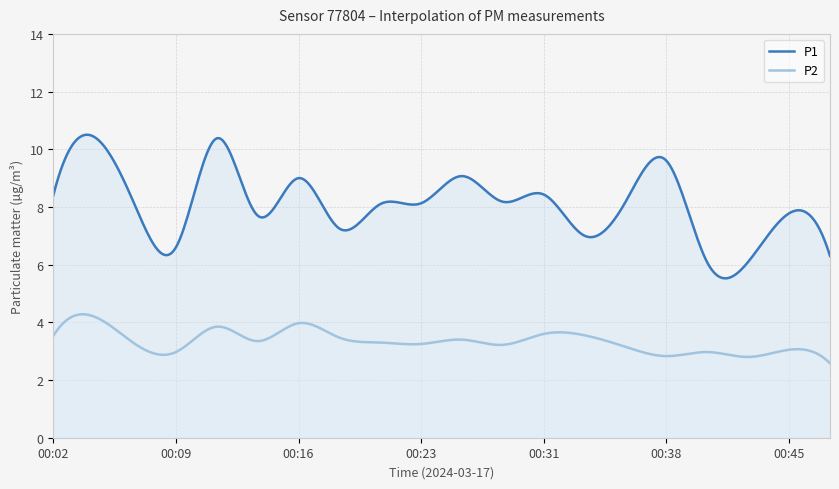

At how many categories does at least one series exceed 7?

15